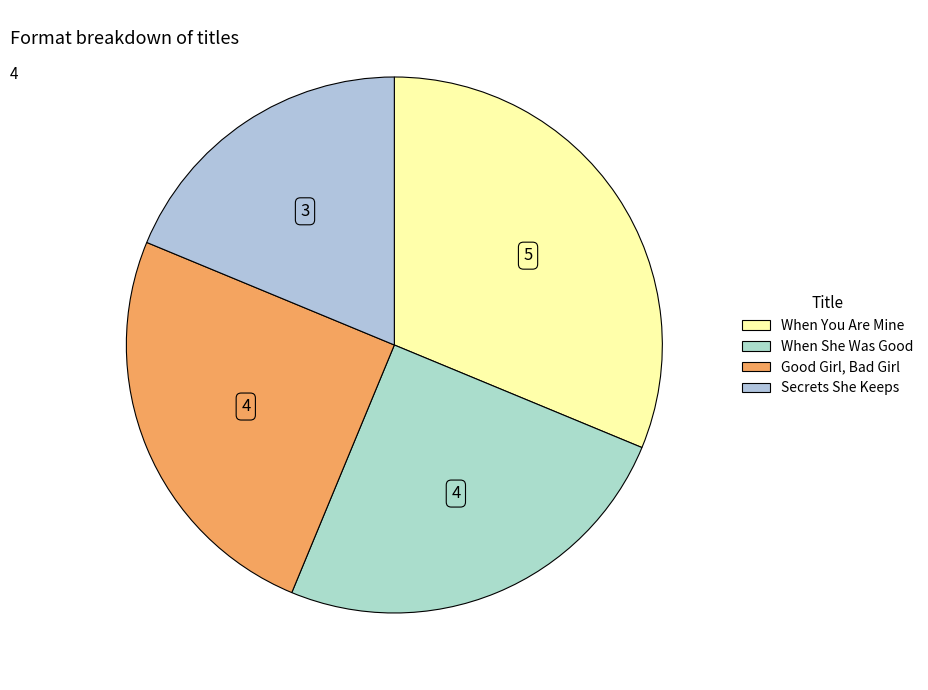

Which category has the smallest portion of the pie?

Secrets She Keeps